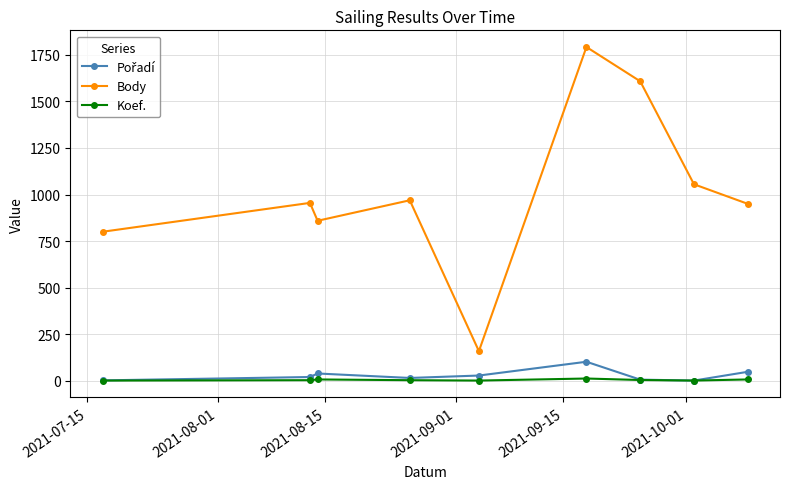

How many lines are shown in the chart?

3